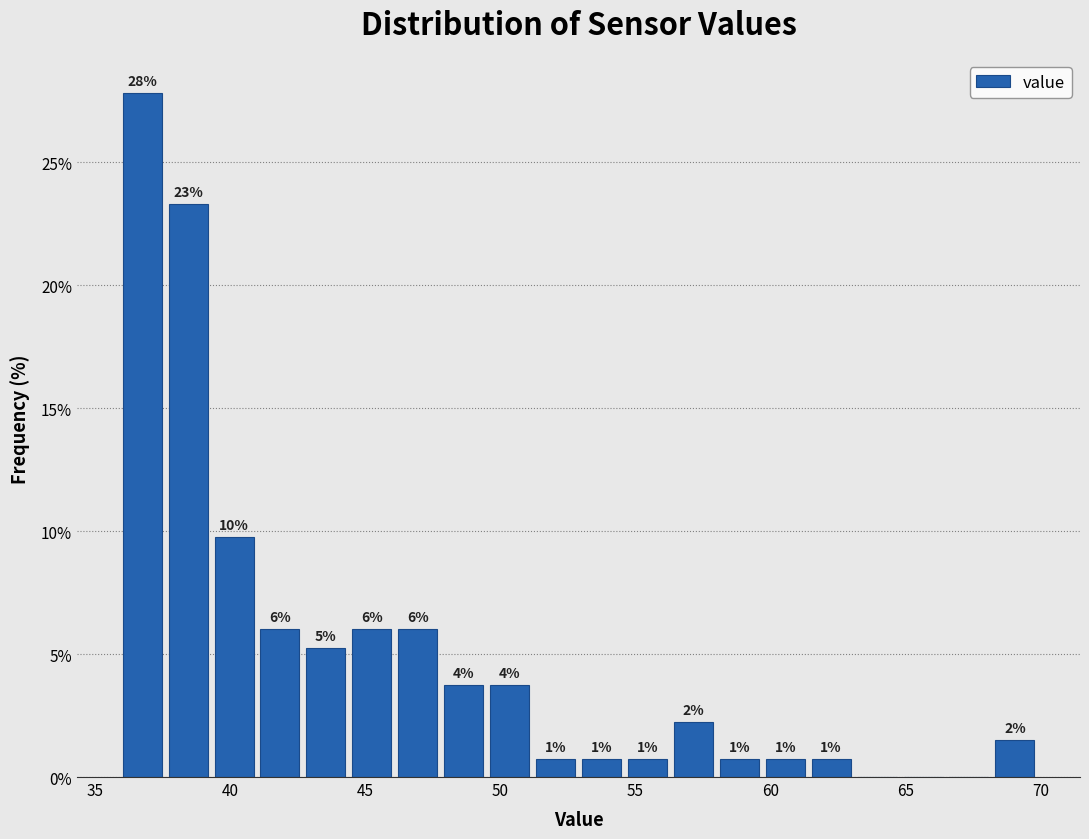

Read against the x-axis, roughly where is the centre of the tallest bar?

37.0